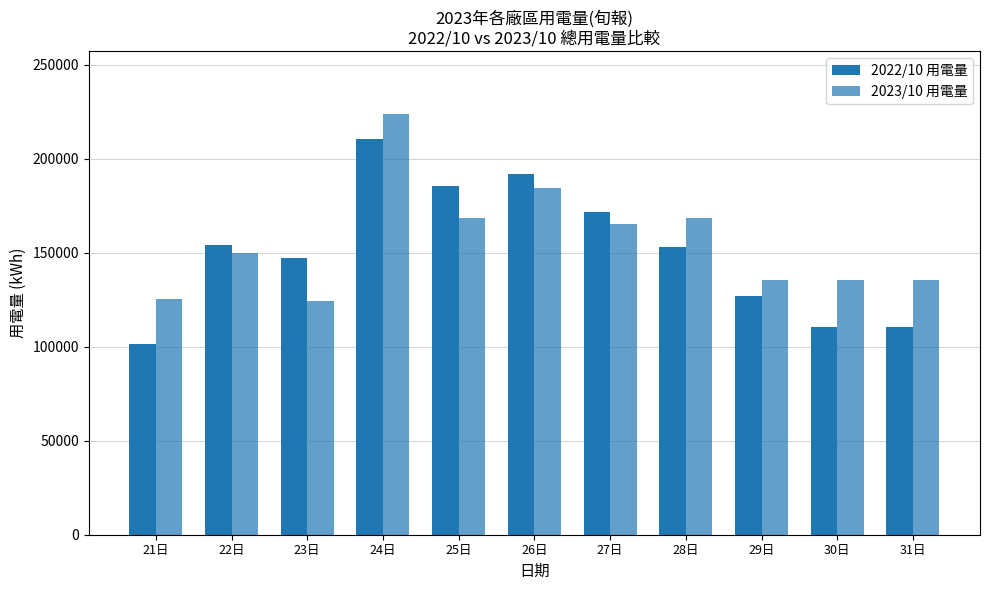

Rank the series by their maximum value, from lowest to highest.

2022/10 用電量, 2023/10 用電量